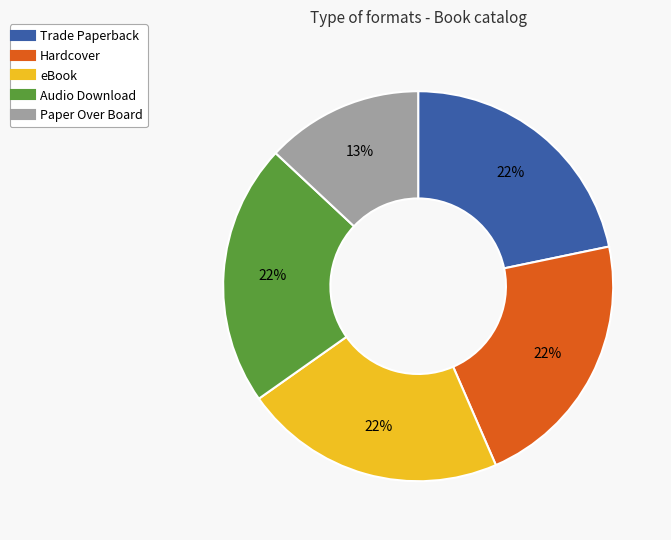

To the nearest percent, what is the difference between the largest and smallest slice percentages?

9%